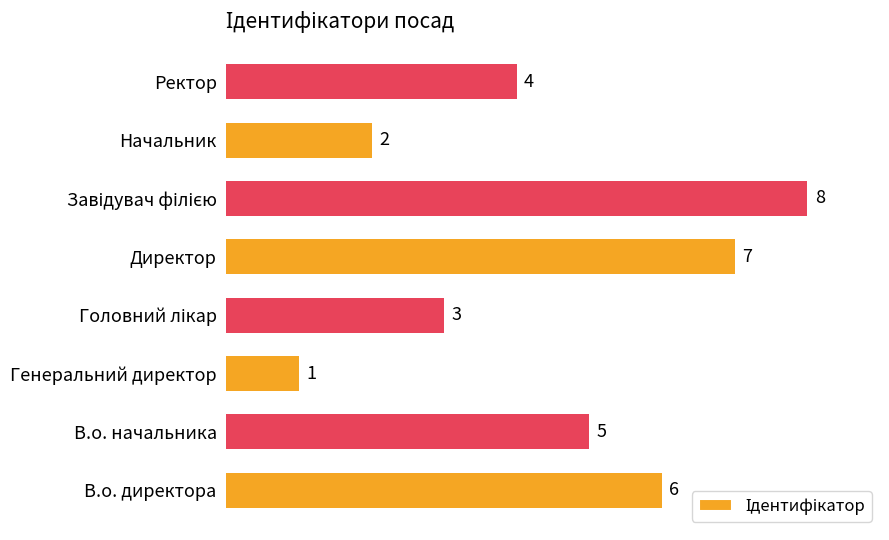

What is the sum of all values?

36